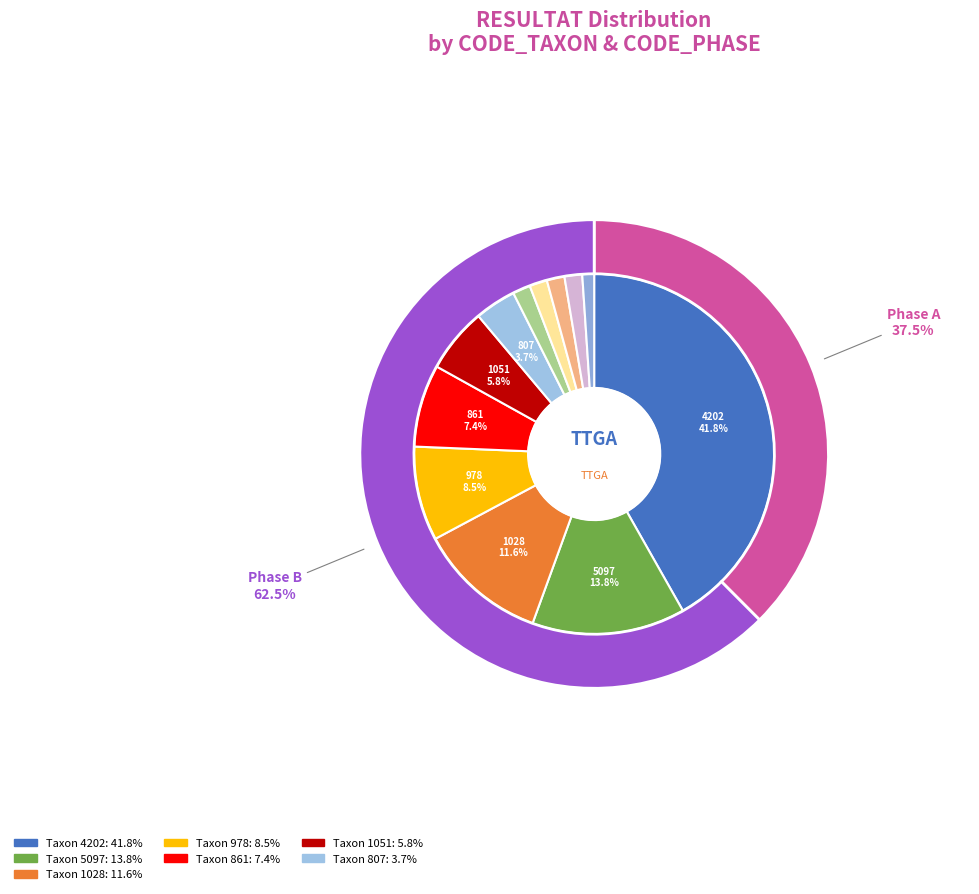

Does any single category account for the majority?

No